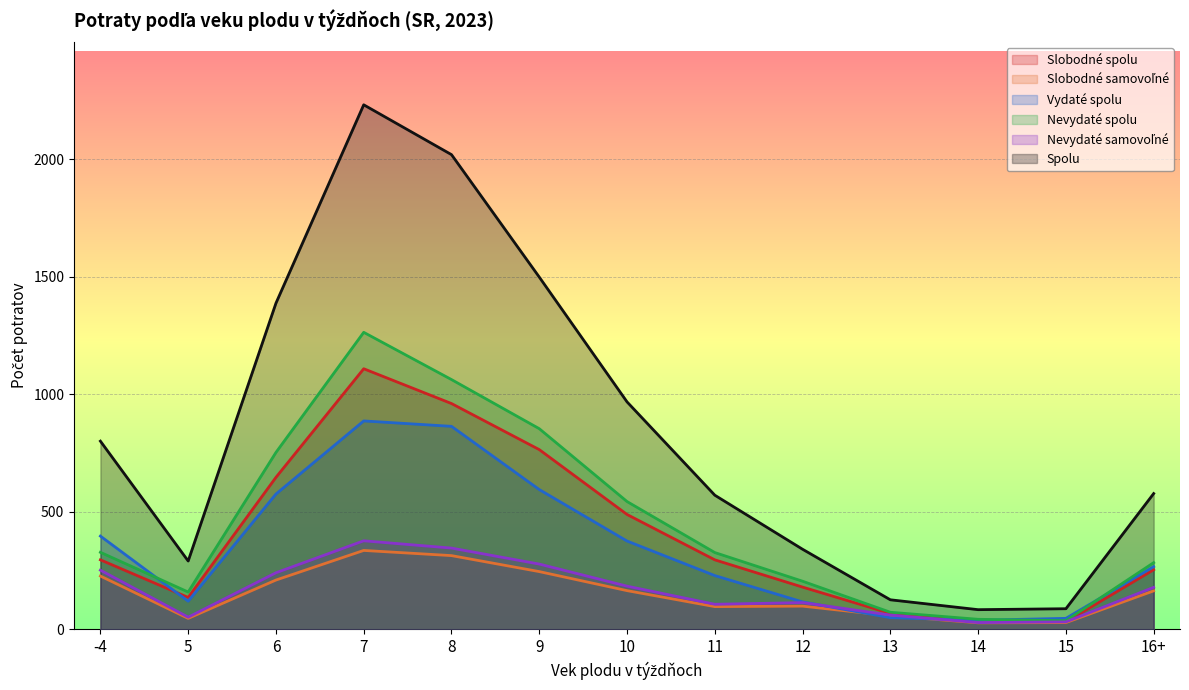

Which category has the highest value in the Spolu series?

7